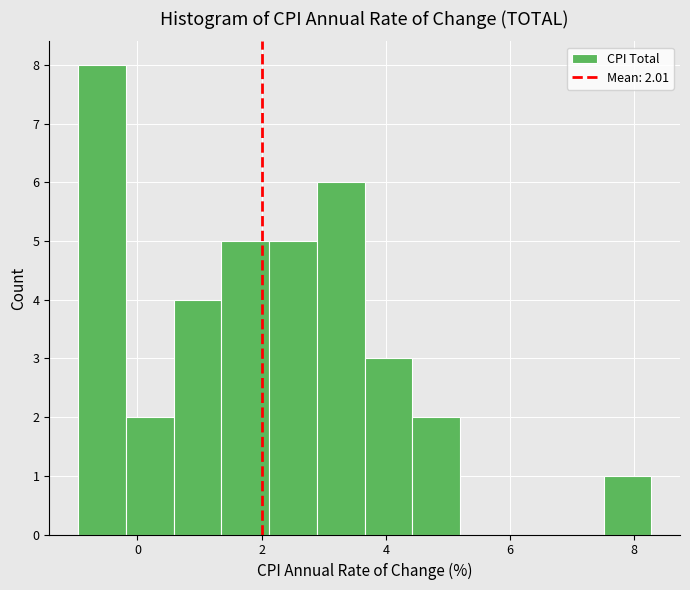

Read against the x-axis, roughly where is the centre of the tallest bar?

-0.6